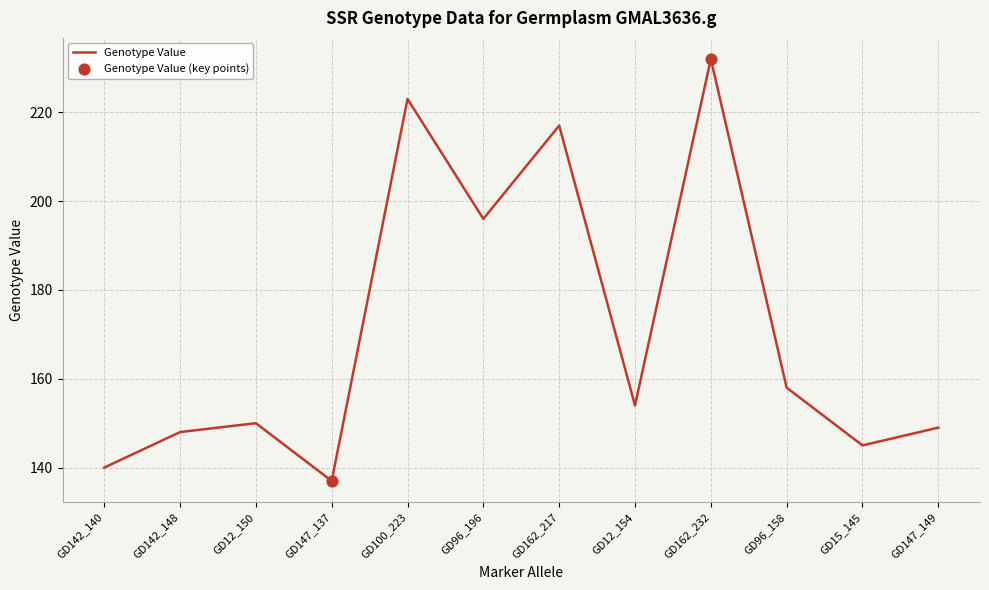

What is the change in value from GD142_140 to GD162_217?

+77